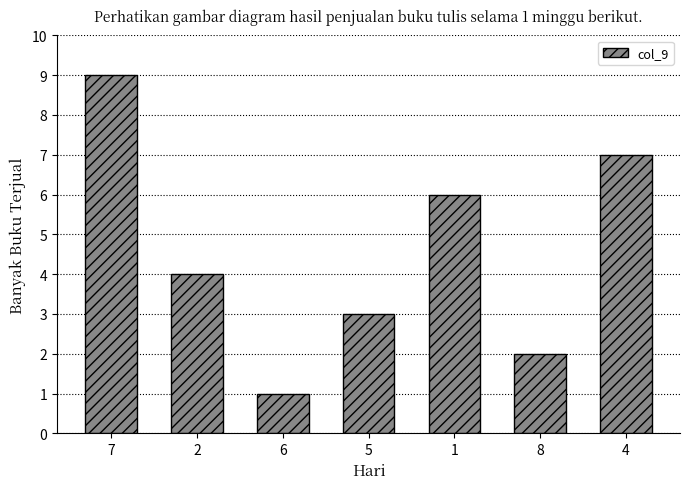

What is the difference between the maximum and minimum values?

8